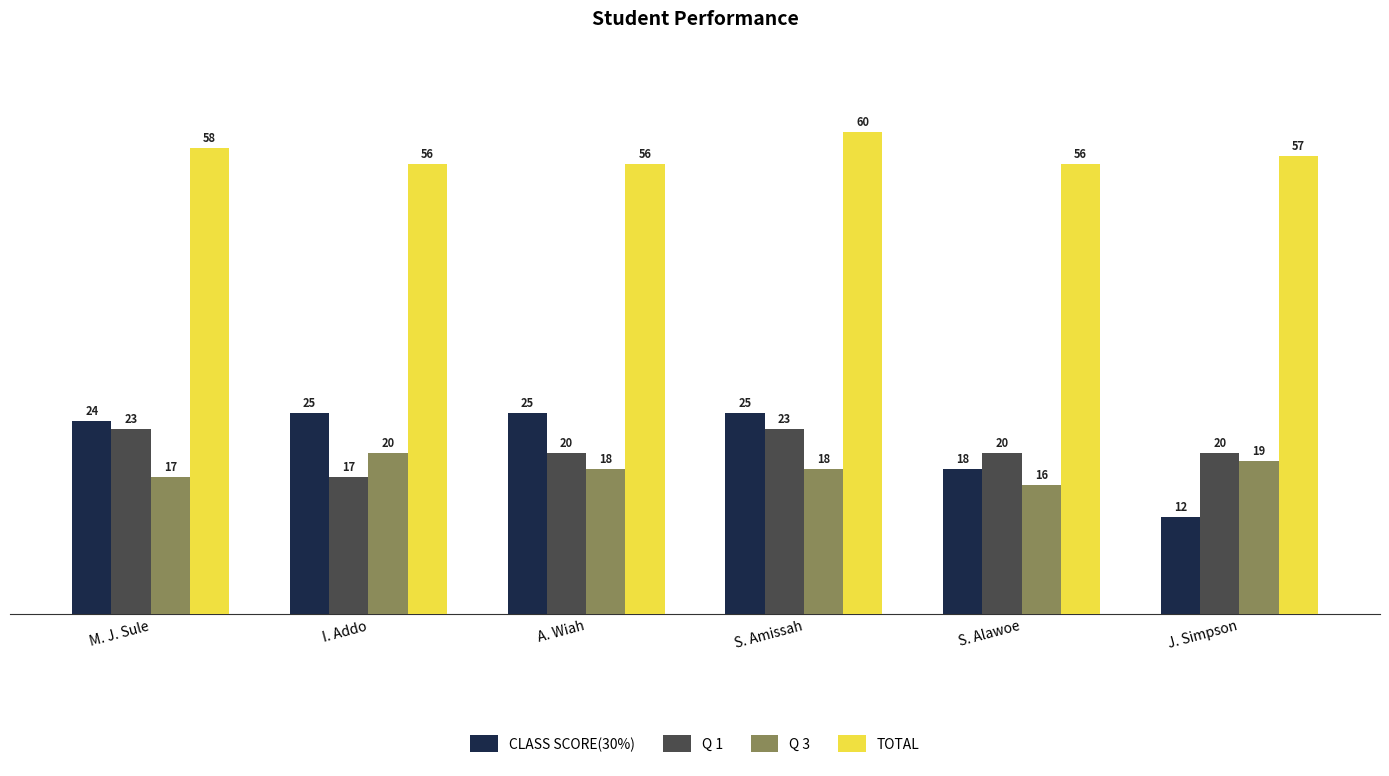

Which series has the largest range (max minus min)?

CLASS SCORE(30%)